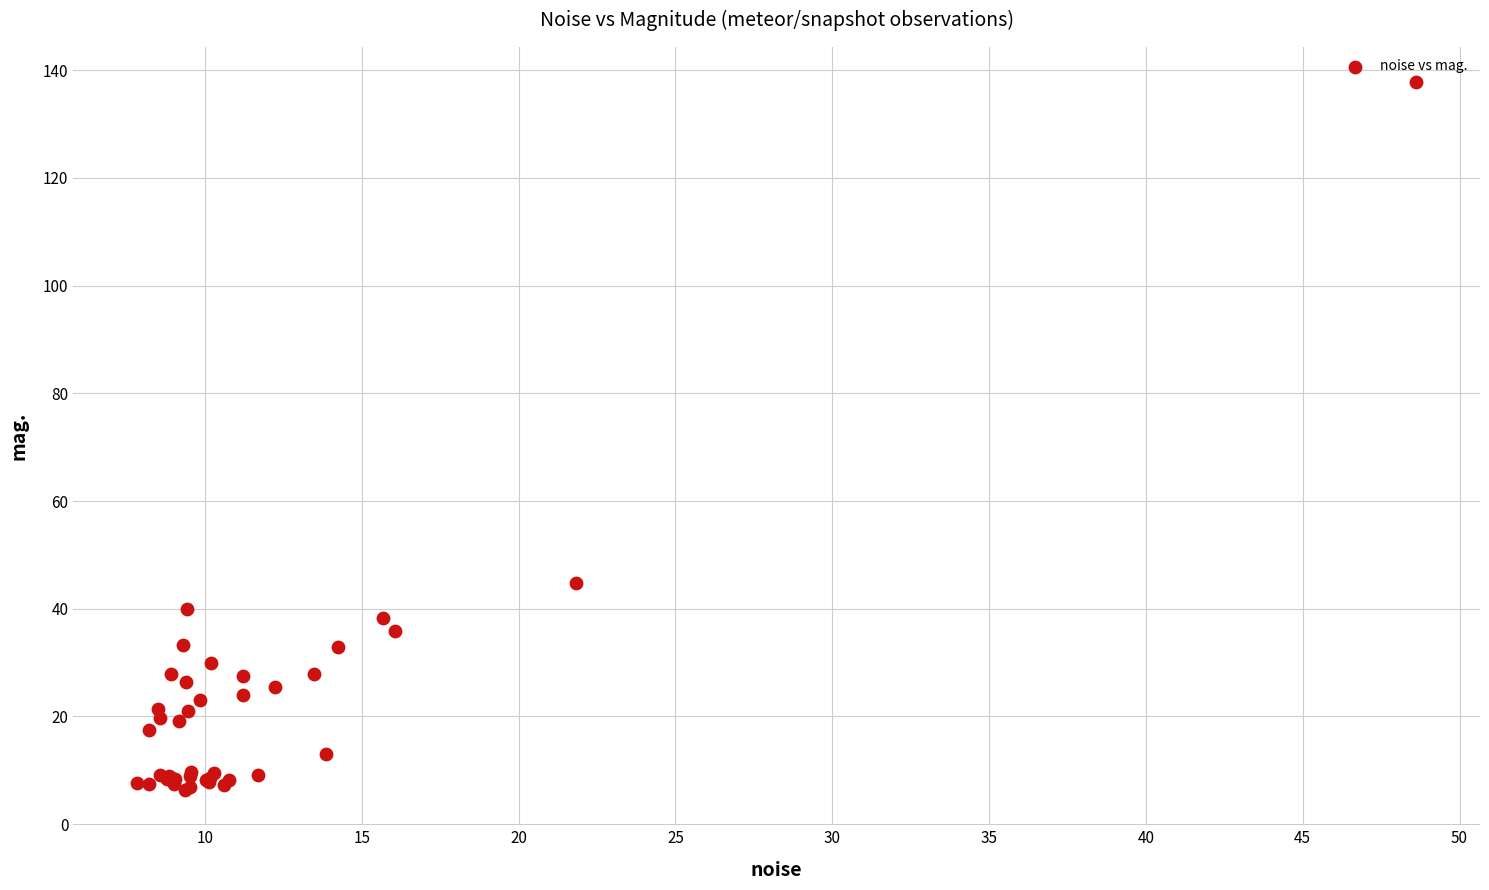

What Y value in the scatter plot is closest to 72?

44.9